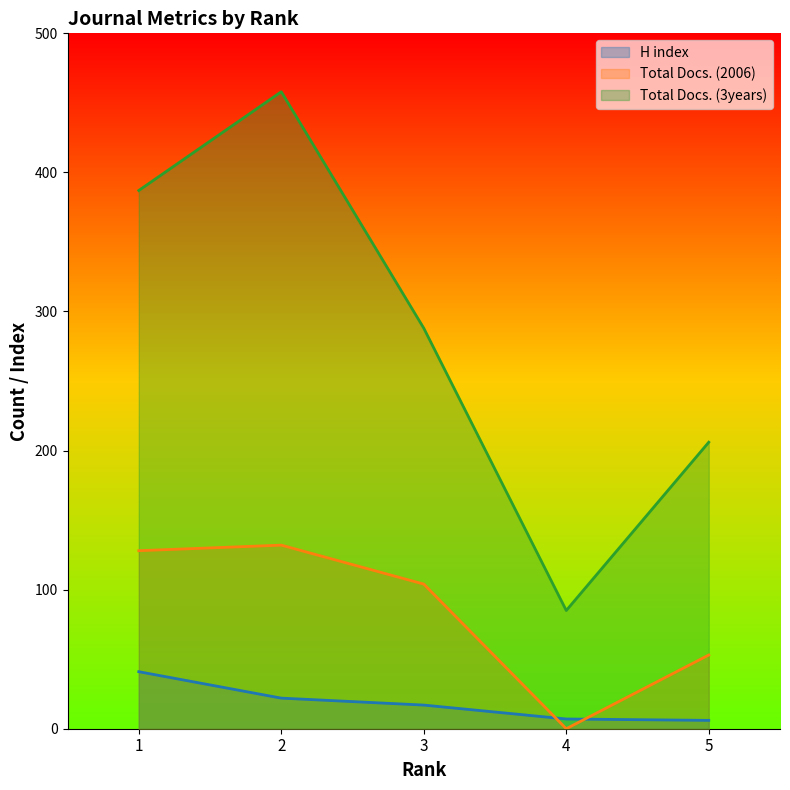

True or false: Total Docs. (2006) and H index intersect in this chart.

True